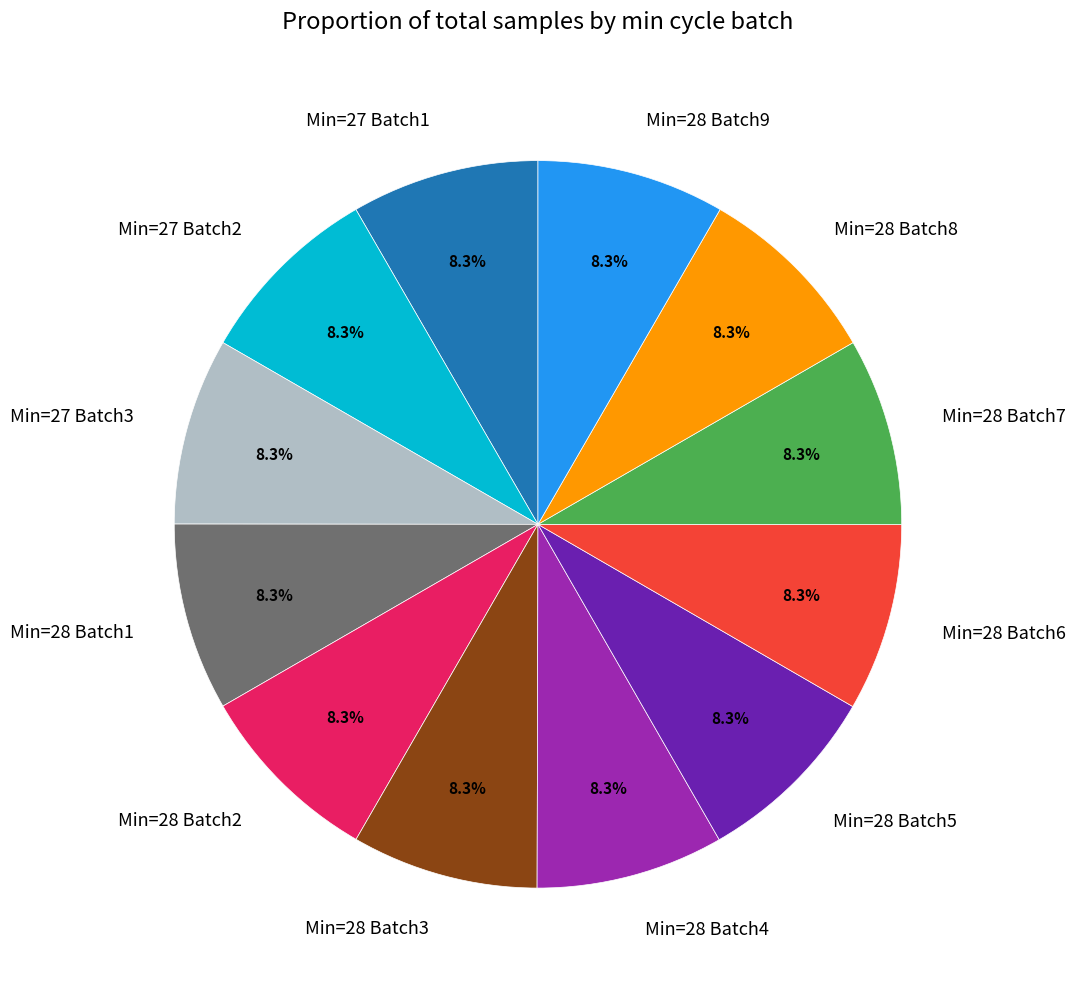

Does any single category account for the majority?

No